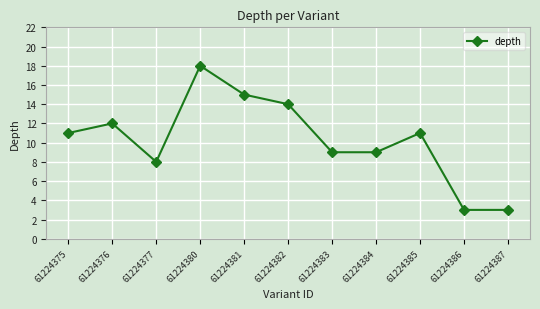

What is the value of the 10th point from the left?

3